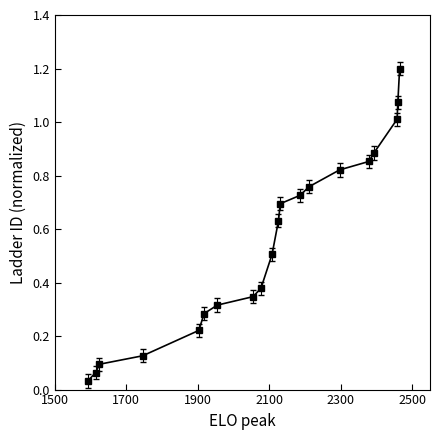

What is the greatest value displayed?

1.2